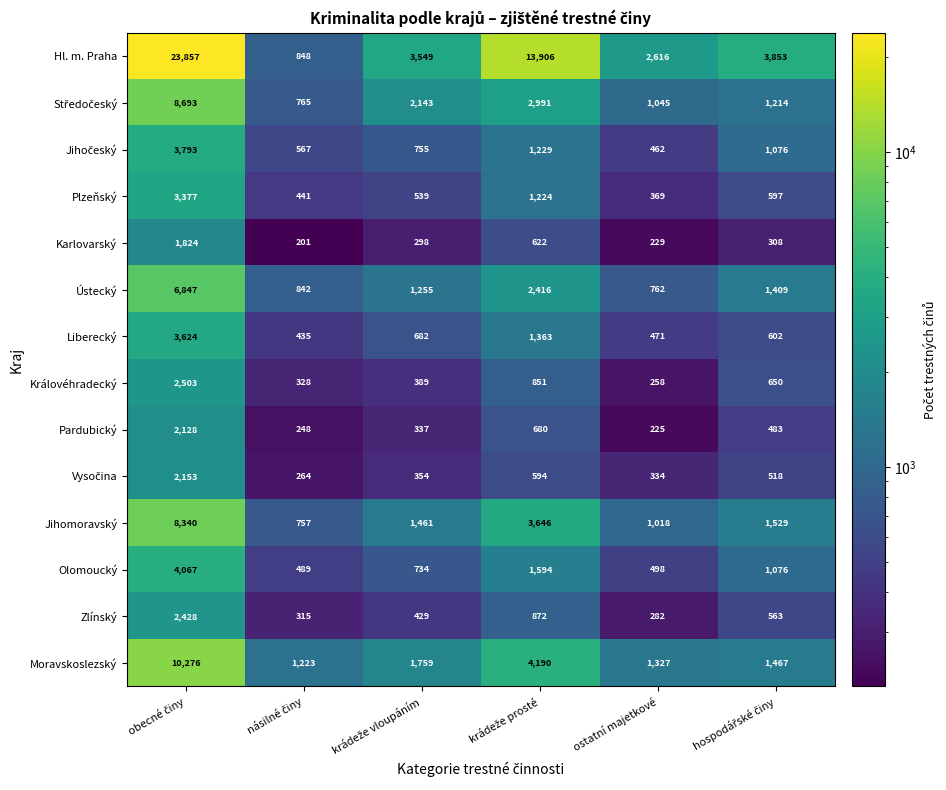

Count the number of categories in the chart.

6